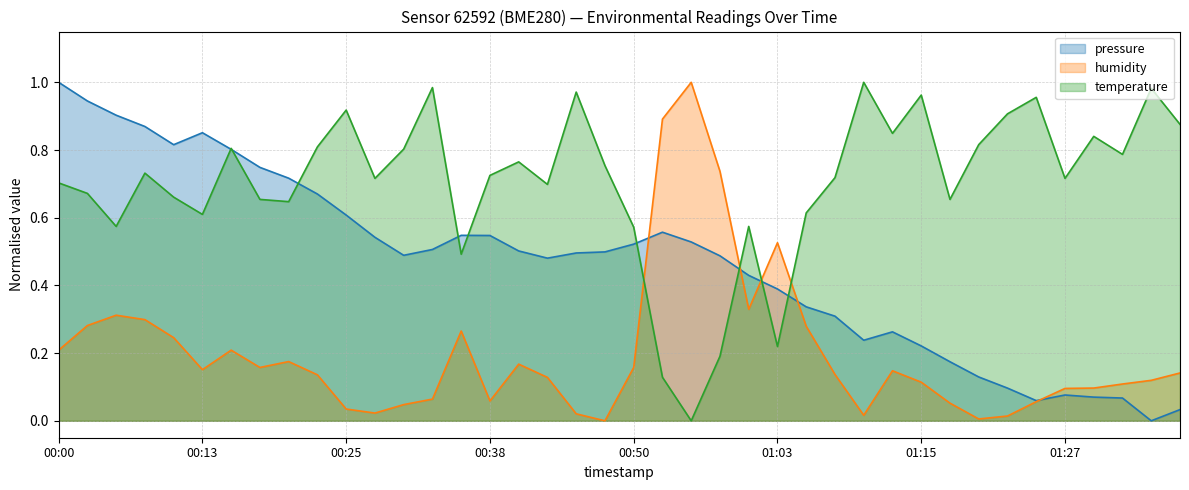

Which category has the highest value across all series?

00:00